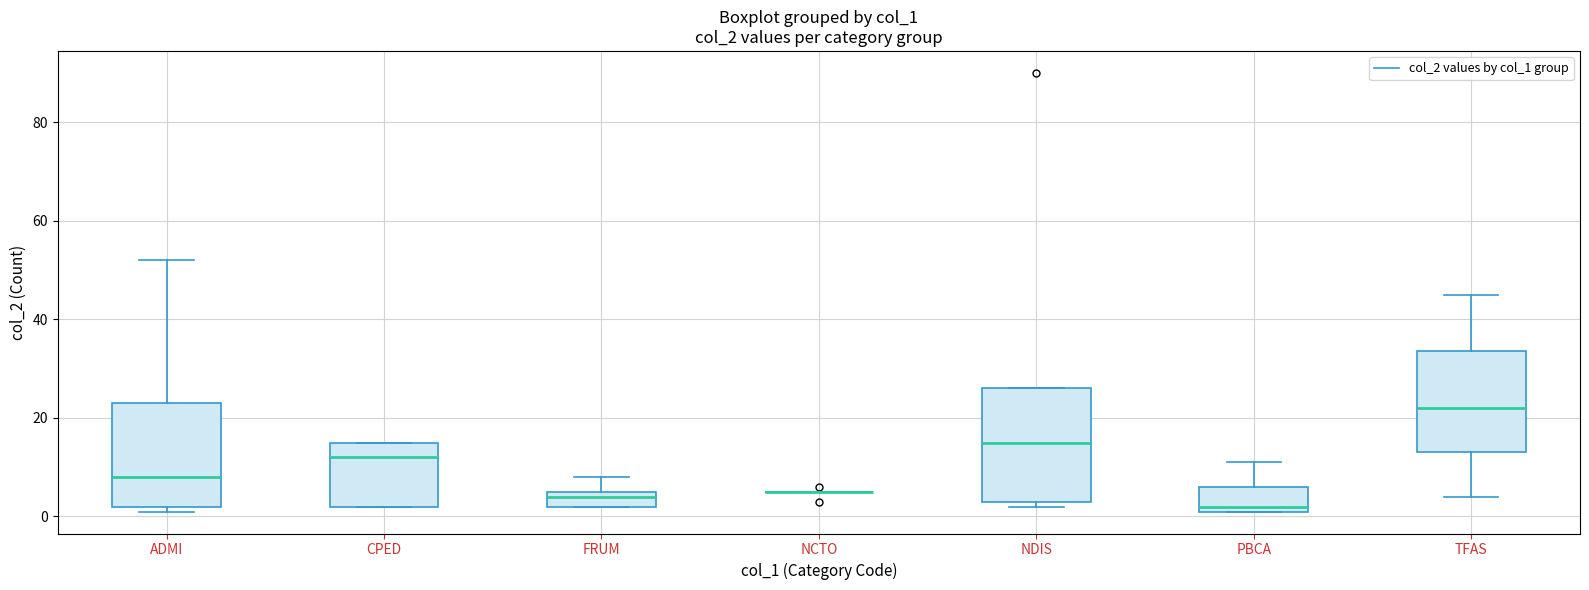

Reading left to right, read every box against the y-axis: the position of its median line, the range the box covers, and the ends of its whiskers. The values are not printed on the chart, so give them approximately, as read against the axis.

ADMI: median 8, box 2 to 24, whiskers 2 (just below the box's lower edge) to 52
CPED: median 12, box 2 to 16, whiskers 2 to 16
FRUM: median 4, box 2 to 6, whiskers 2 to 8
NCTO: box collapsed to a line at 6, whiskers 6 to 6
NDIS: median 16, box 4 to 26, whiskers 2 to 26
PBCA: median 2 (just above the box's lower edge), box 2 to 6, whiskers 2 to 12
TFAS: median 22, box 14 to 34, whiskers 4 to 46